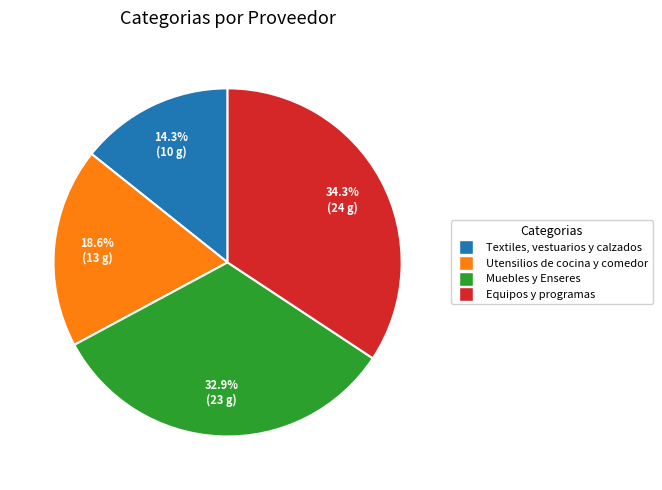

To the nearest percent, what is the combined percentage of Utensilios de cocina y comedor and Muebles y Enseres?

51%